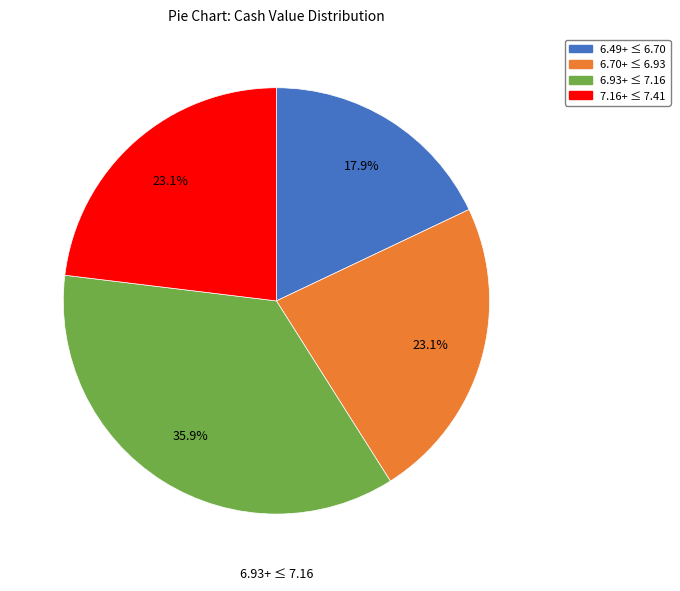

Is there any slice that represents more than half of the pie?

No